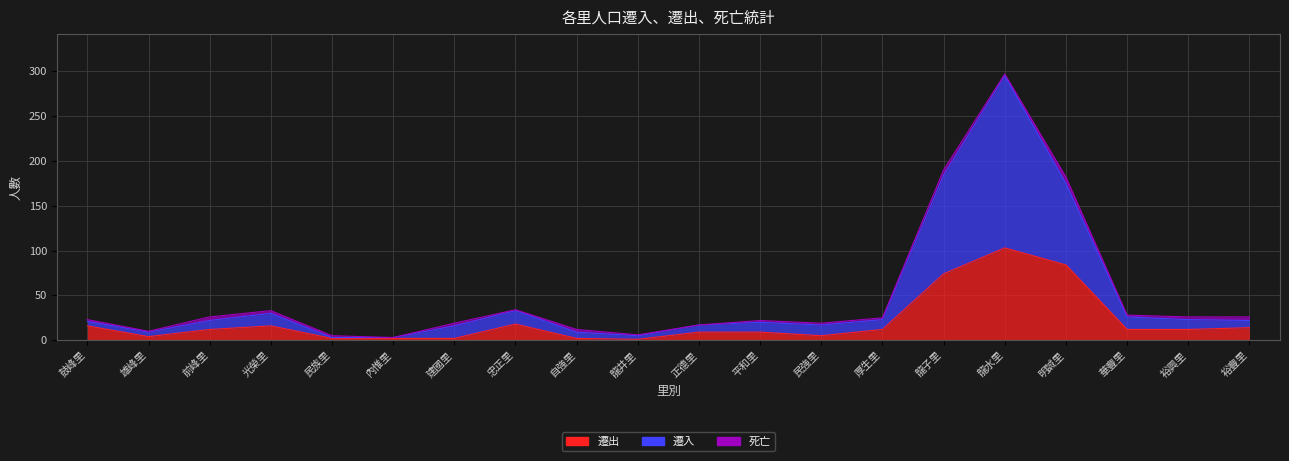

What is the label of the 2nd point from the left?

雄峰里